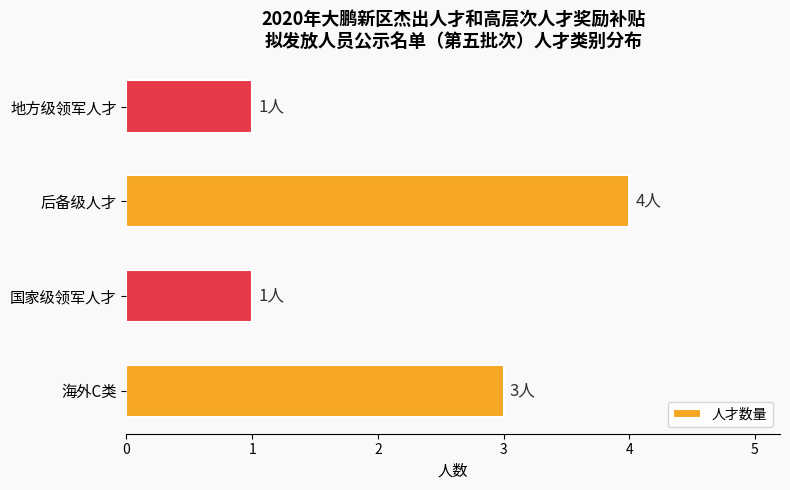

The chart shows a value of 3 at 后备级人才. True or false?

False